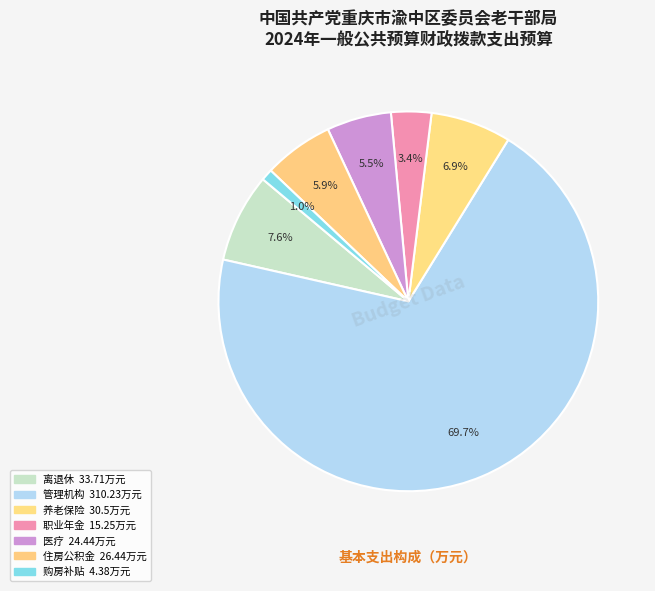

How many segments does this pie chart have?

7